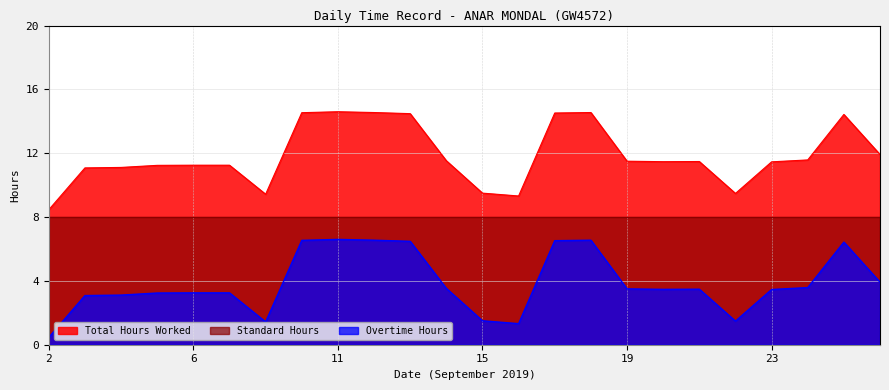

True or false: Overtime Hours and Total Hours Worked intersect in this chart.

False